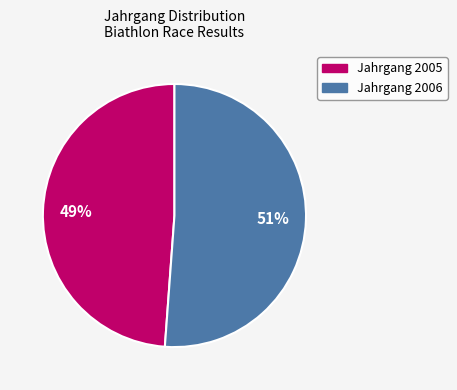

Is there a majority slice in this chart?

Yes